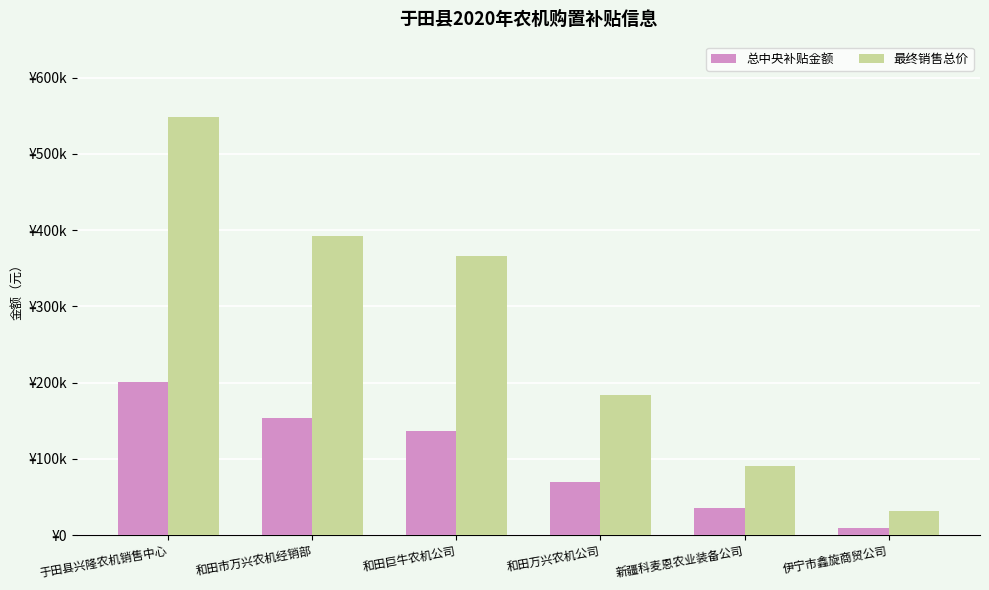

What is the smallest value displayed?

9380